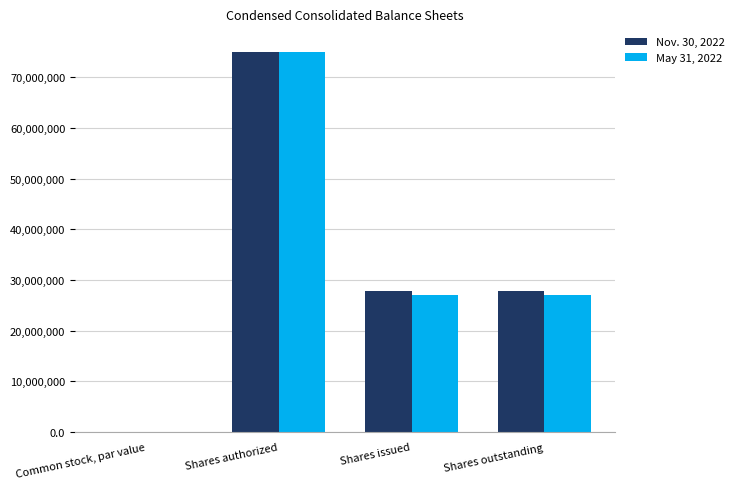

What is the greatest value displayed?

75000000.0